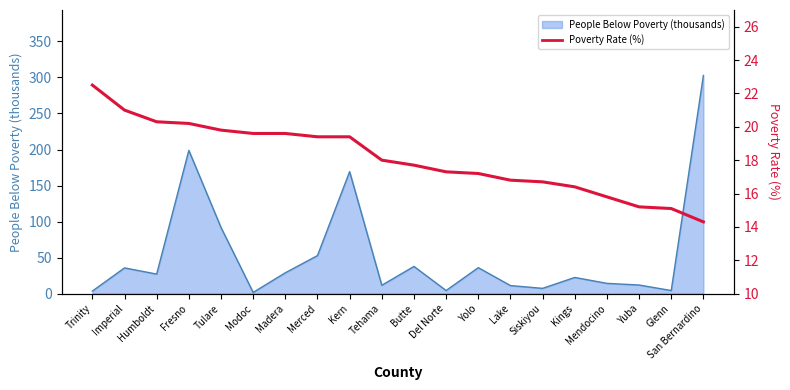

The value at Imperial is 28.8. True or false?

False